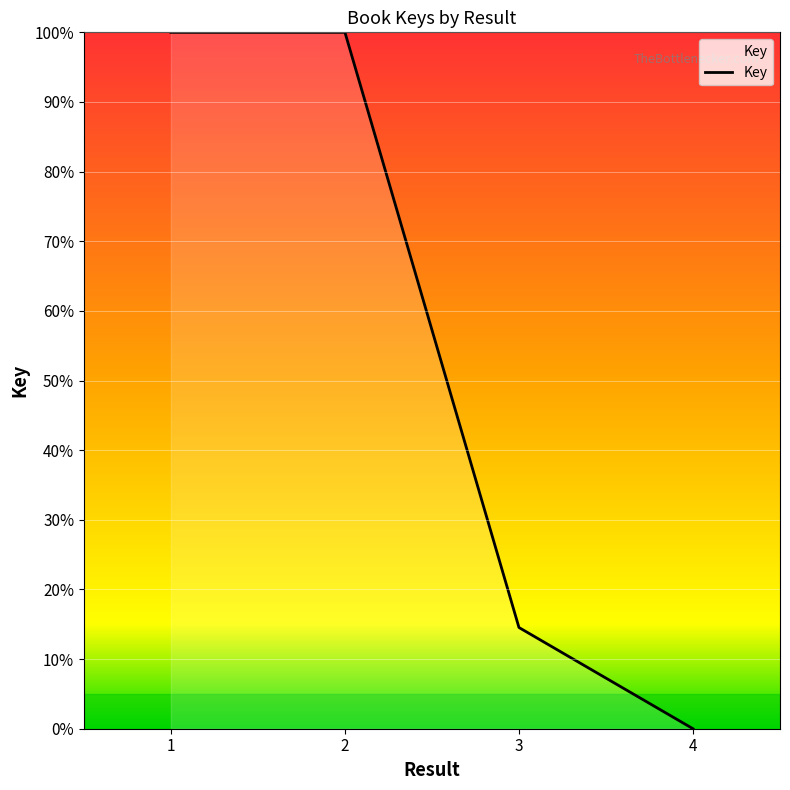

Reading left to right, list all the values displayed in this chart.

100.0	100.0	14.5	0.0